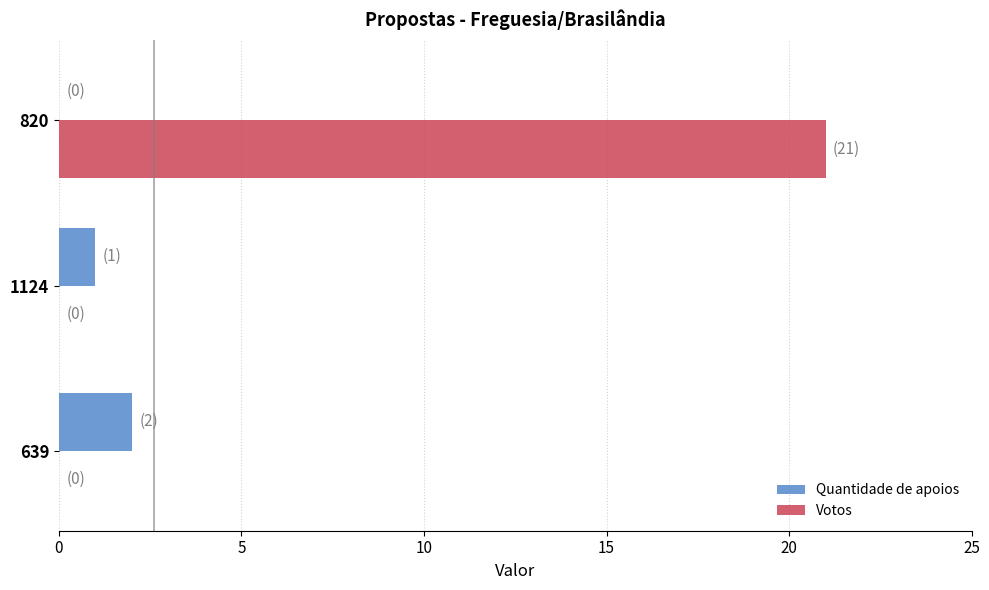

Between 639 and 820, which series saw the biggest shift?

Votos